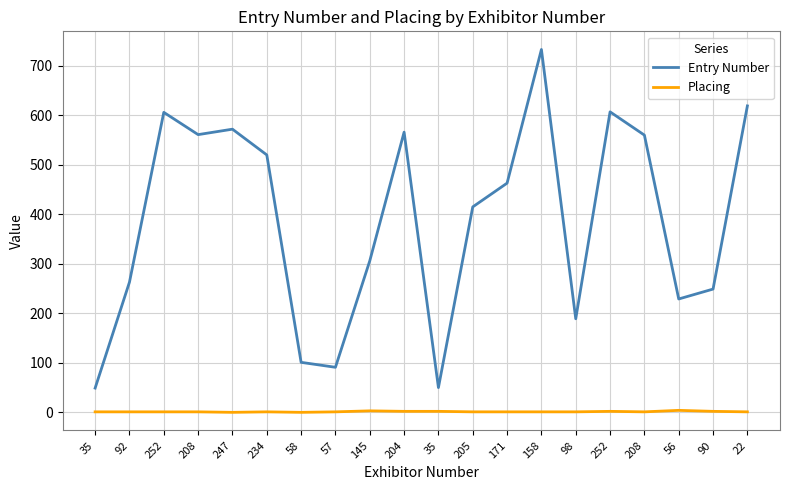

Does the chart have visible grid lines?

Yes